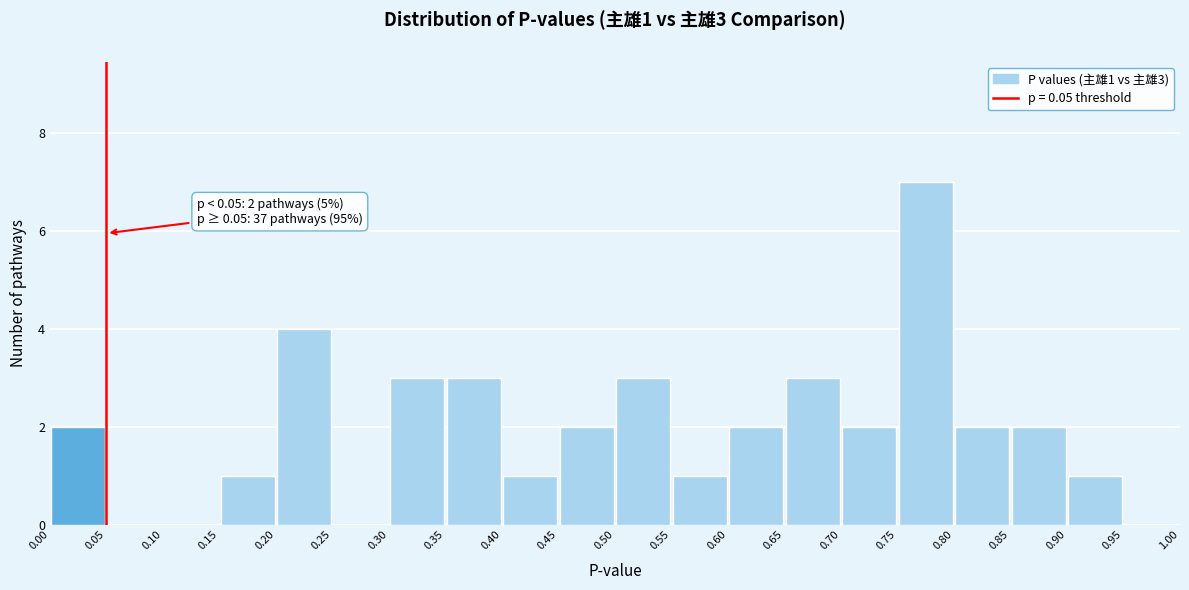

Which range on the x-axis has the tallest bar?

0.75 to 0.80